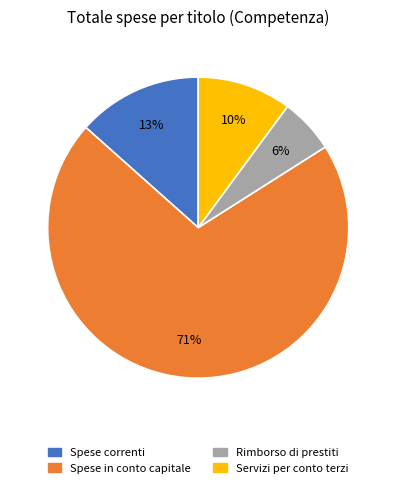

Which category accounts for the majority?

Spese in conto capitale